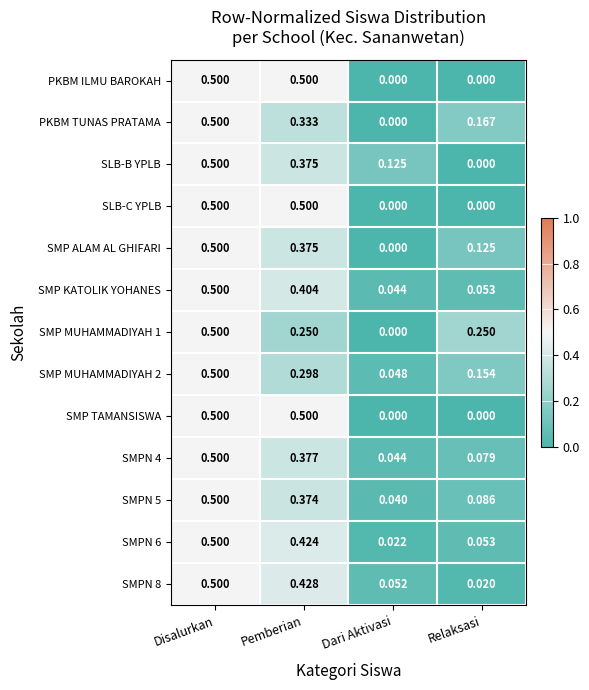

Is the value of SMPN 6 at Pemberian greater than the value of SLB-C YPLB at Dari Aktivasi?

Yes